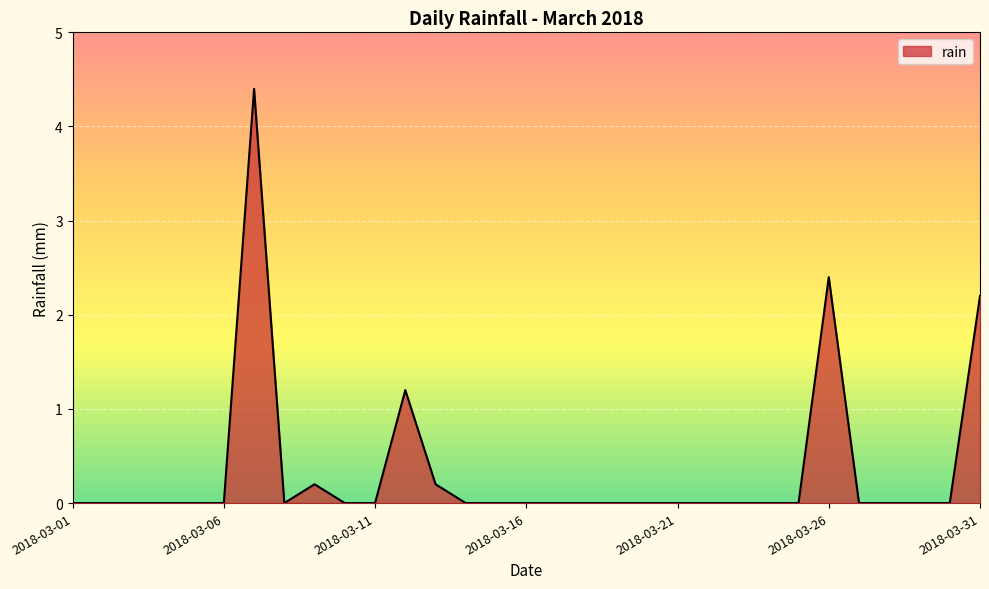

What is the difference between the maximum and minimum values?

4.4